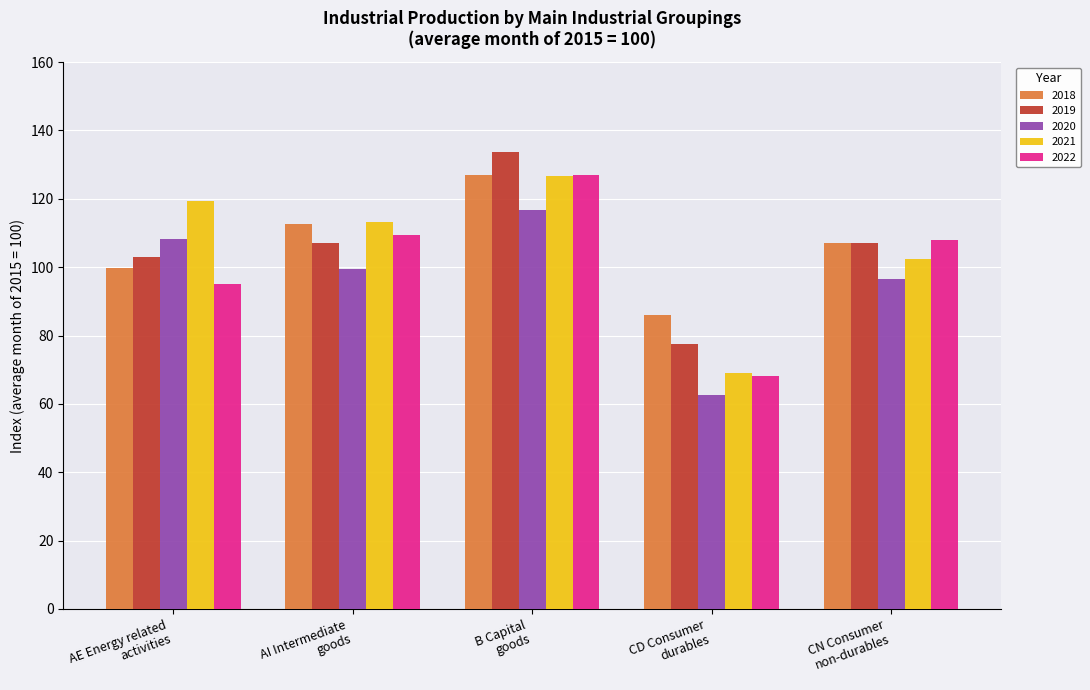

Which series has the largest range (max minus min)?

2022